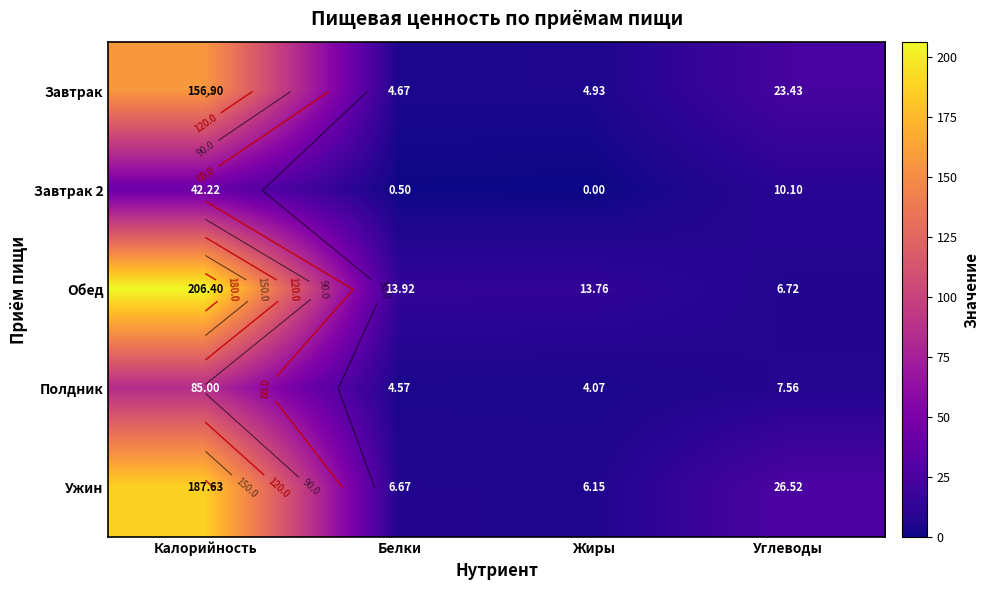

What is the greatest value displayed?

206.4